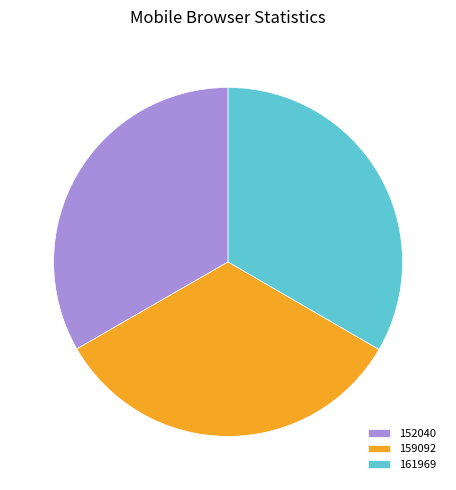

Is it true that 152040 is 21% of the pie?

False